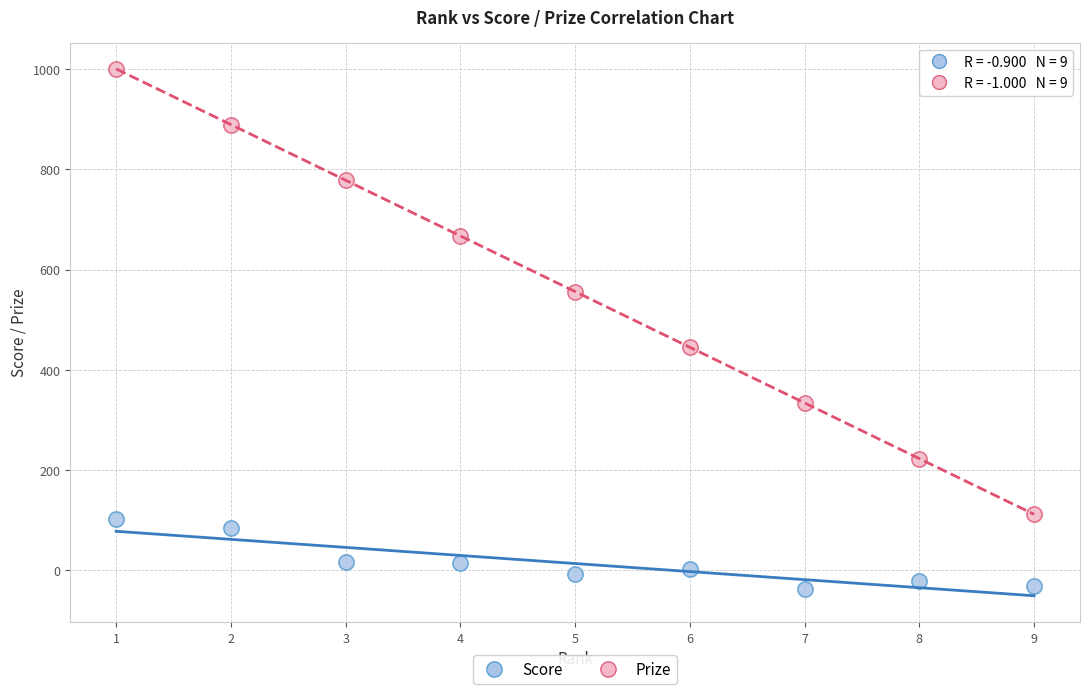

What is the X range (max minus min) for the scatter plot?

8